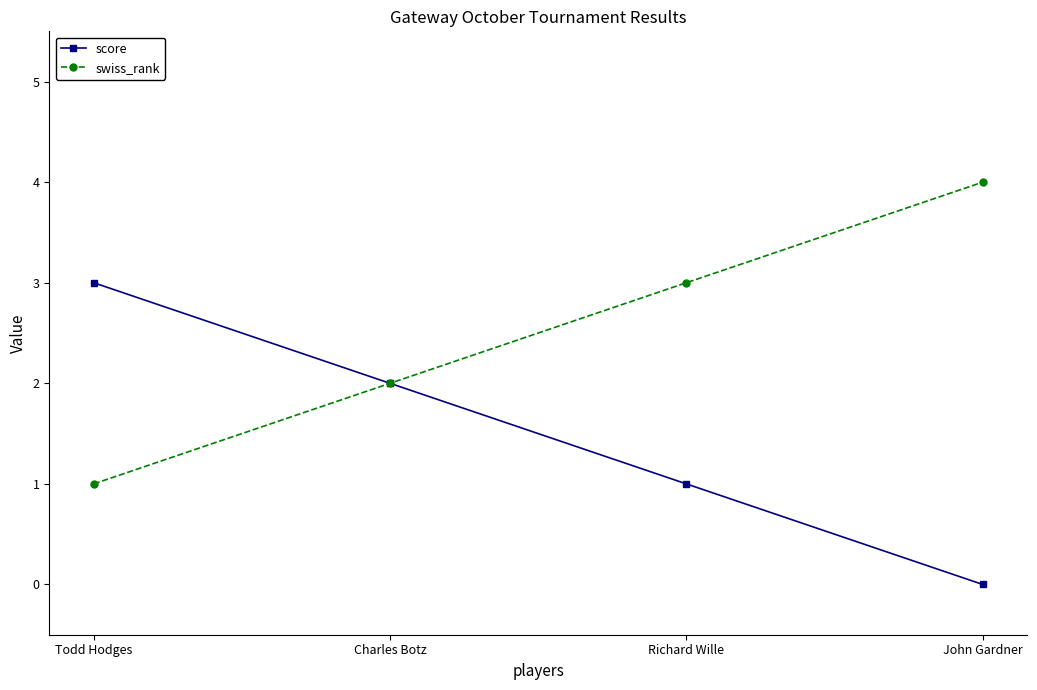

Is the value of swiss_rank at John Gardner greater than the value of score at Richard Wille?

Yes